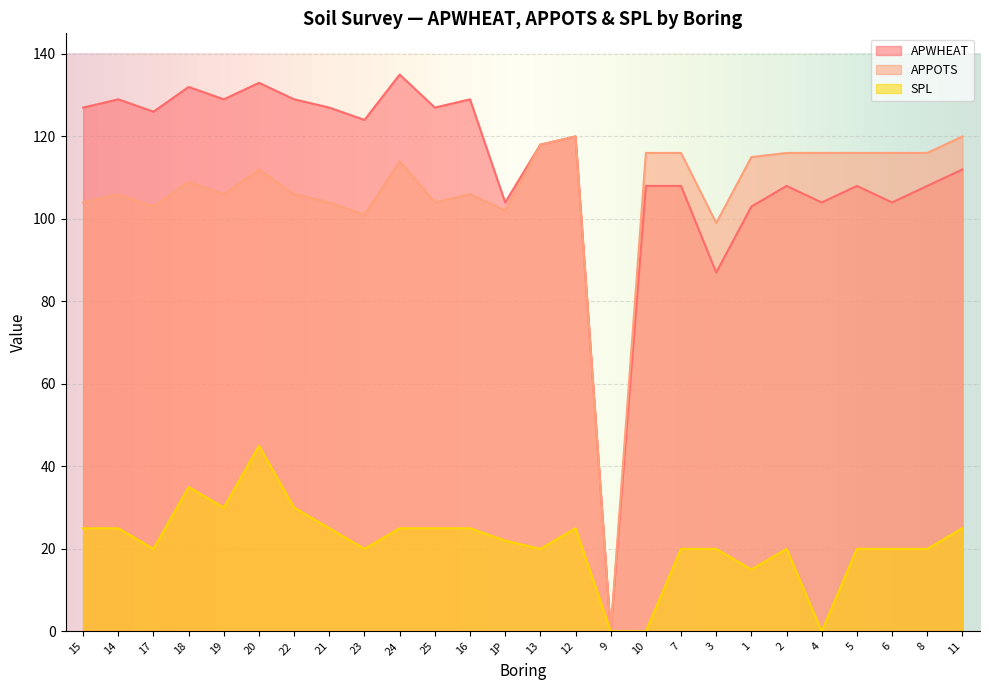

How many data points in APWHEAT are less than 120?

13